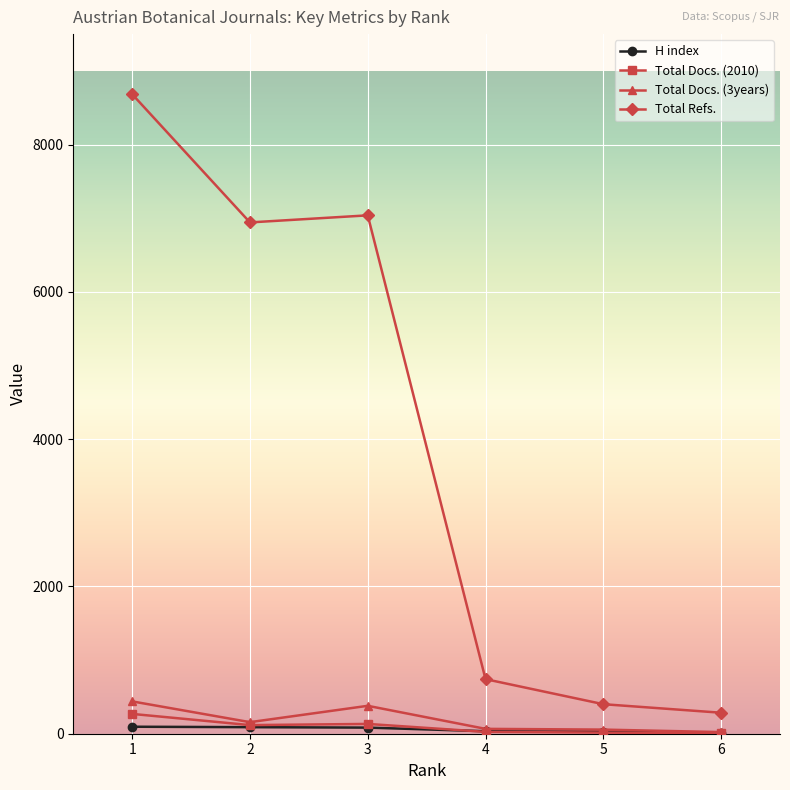

The value of Total Refs. at 6 is 285. True or false?

True